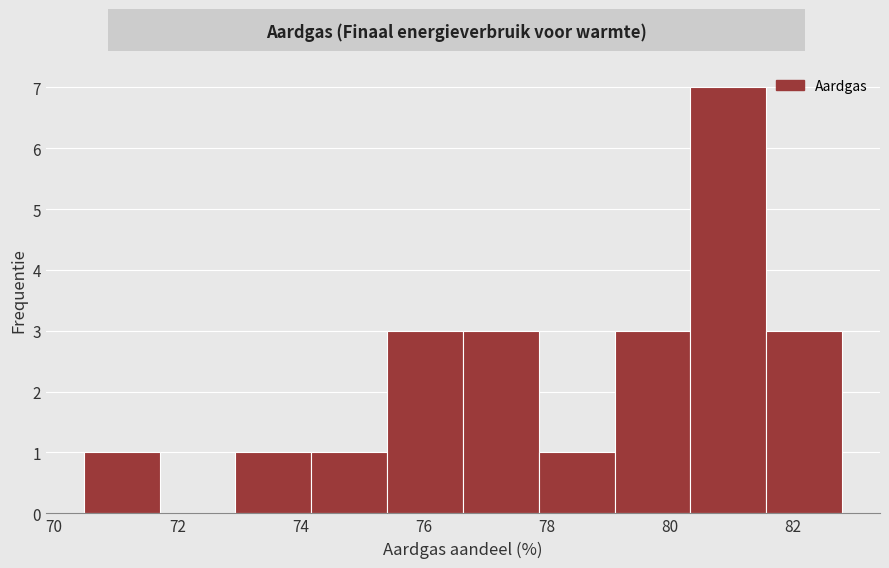

Over which range of the x-axis is the bar tallest?

80.4 to 81.6